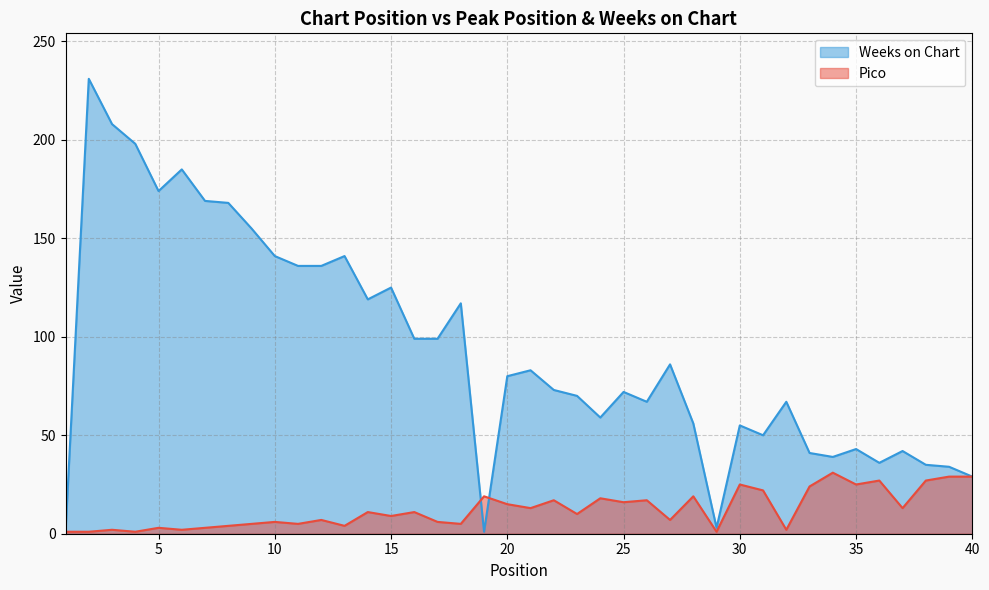

What is the total value across all series at 24?

77